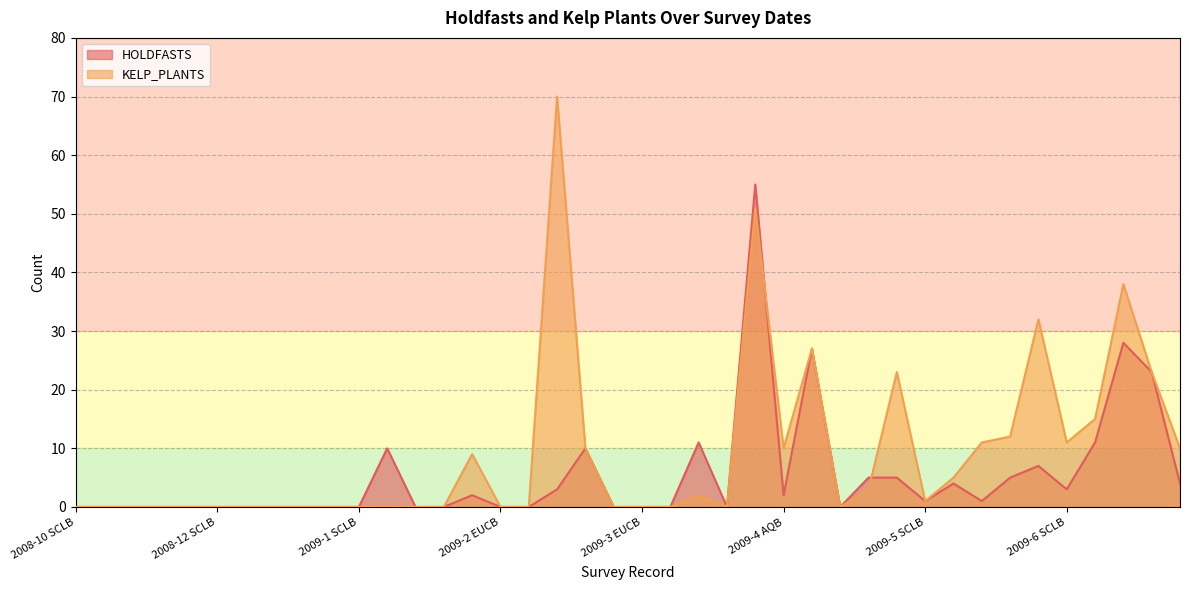

At how many categories does at least one series exceed 36?

3